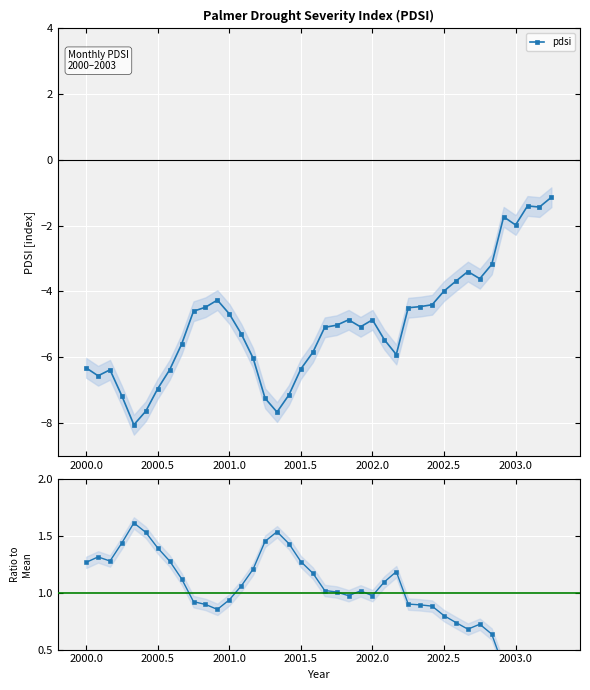

List the series in order of their peak value, highest first.

pdsi ratio, pdsi